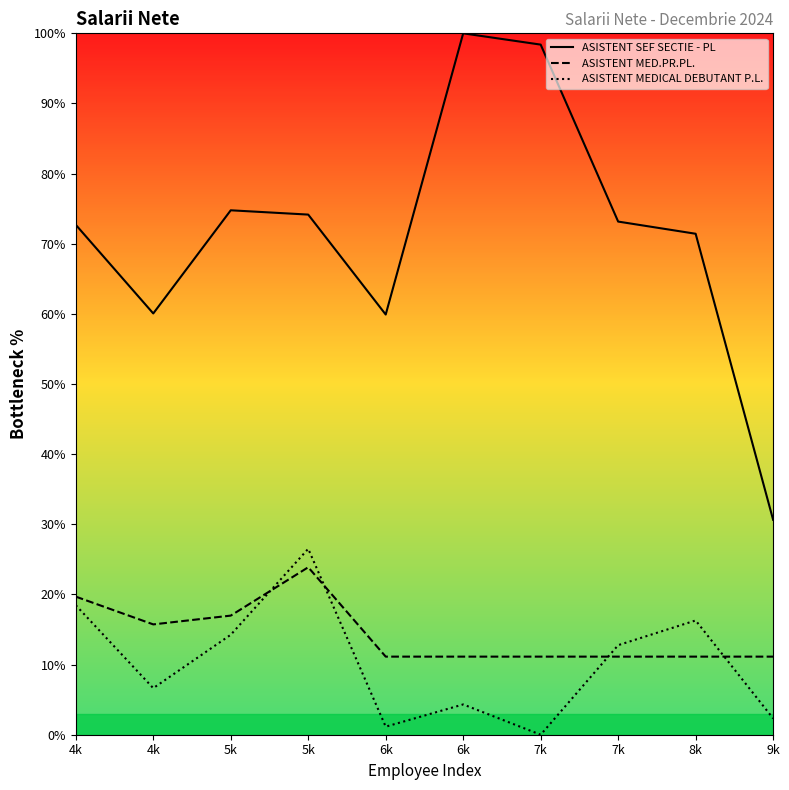

What are all the series names shown in the legend?

ASISTENT SEF SECTIE - PL, ASISTENT MED.PR.PL., ASISTENT MEDICAL DEBUTANT P.L.